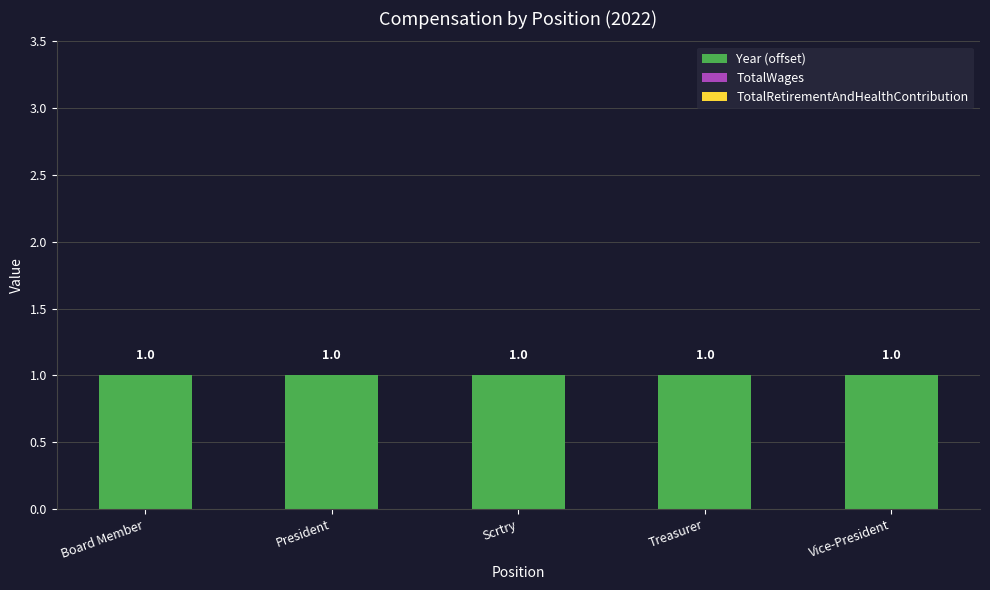

What is the difference between the highest and lowest values at Board Member?

1